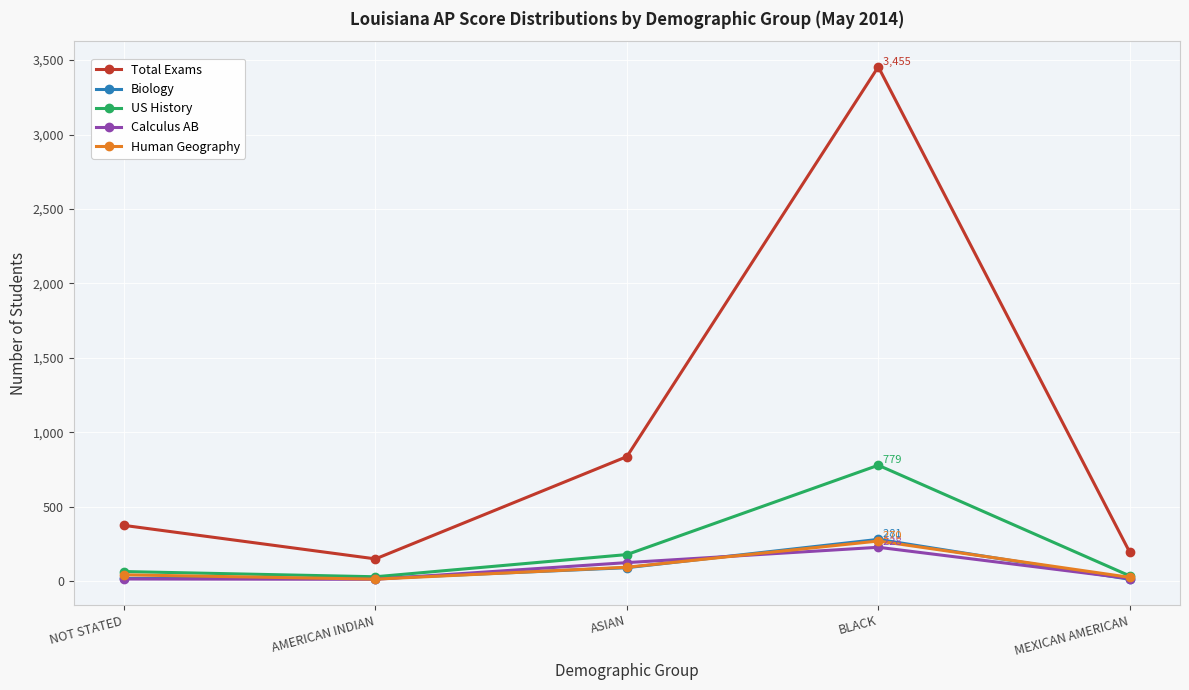

Is the value of Biology at ASIAN greater than the value of Calculus AB at MEXICAN AMERICAN?

Yes